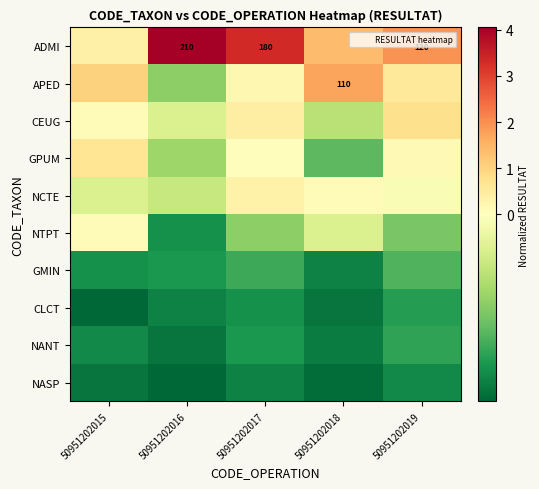

How many data points in GPUM are less than 0?

2